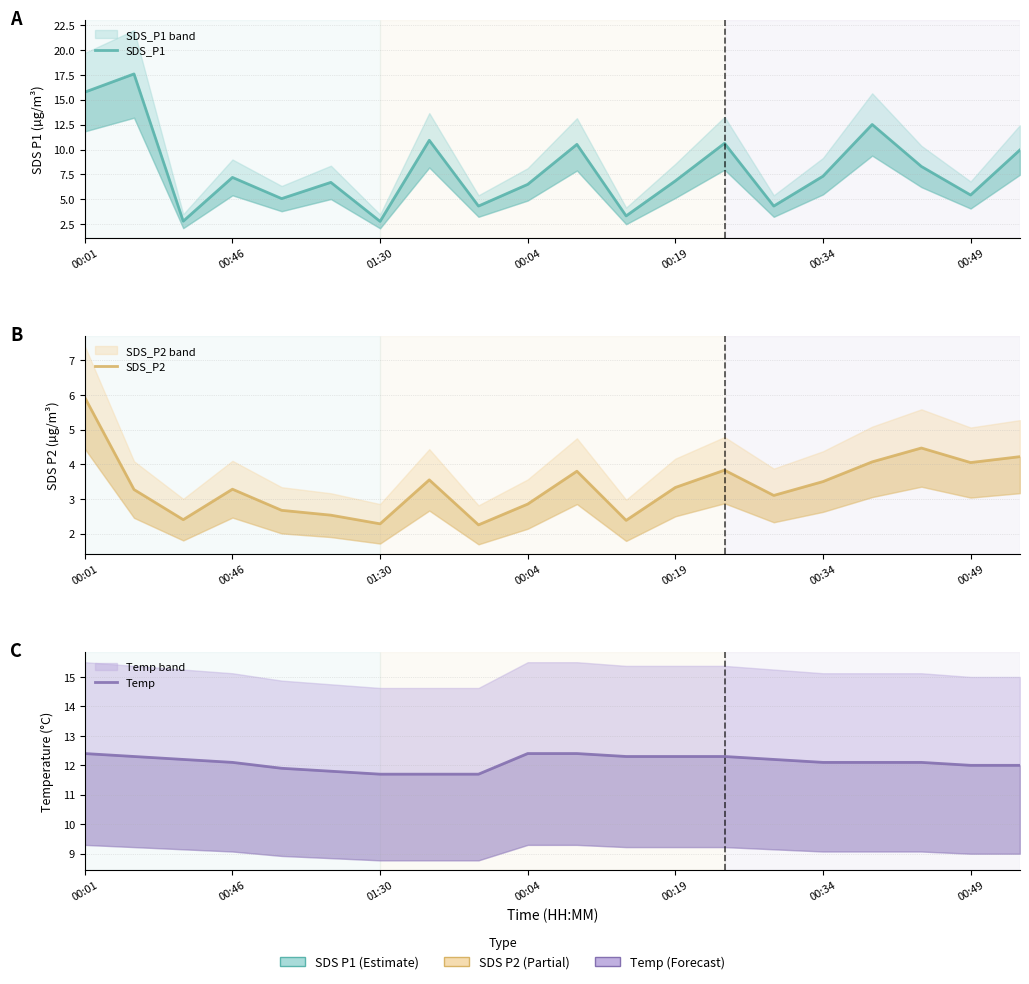

How many interior local valleys does the SDS_P2 series have?

6